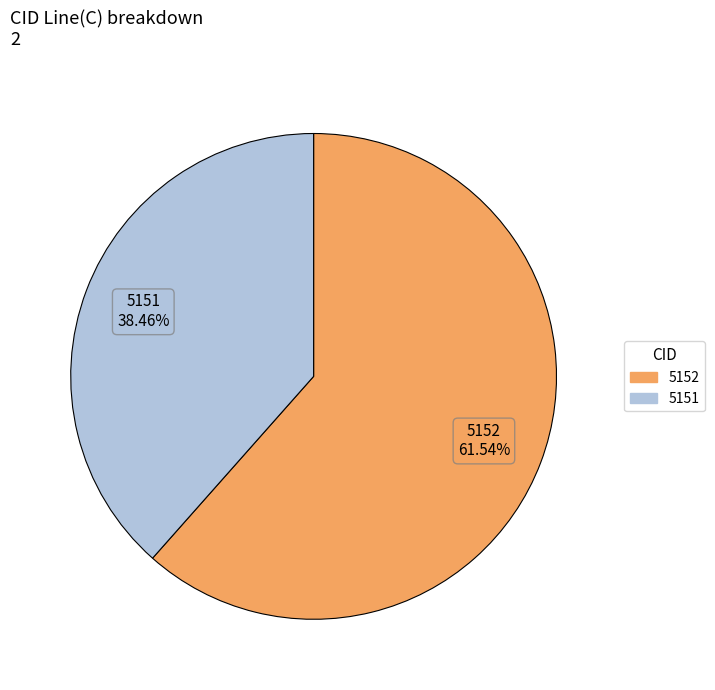

Approximately how many times larger is the value at 5152 compared to 5151?

1.6